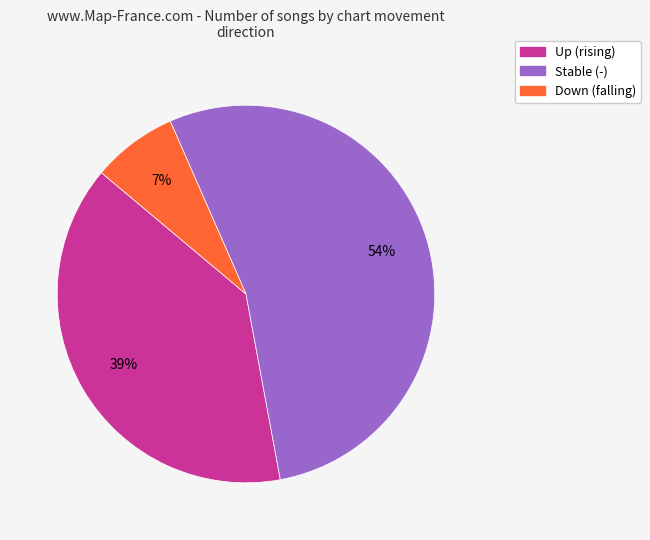

How many slices are in this pie chart?

3